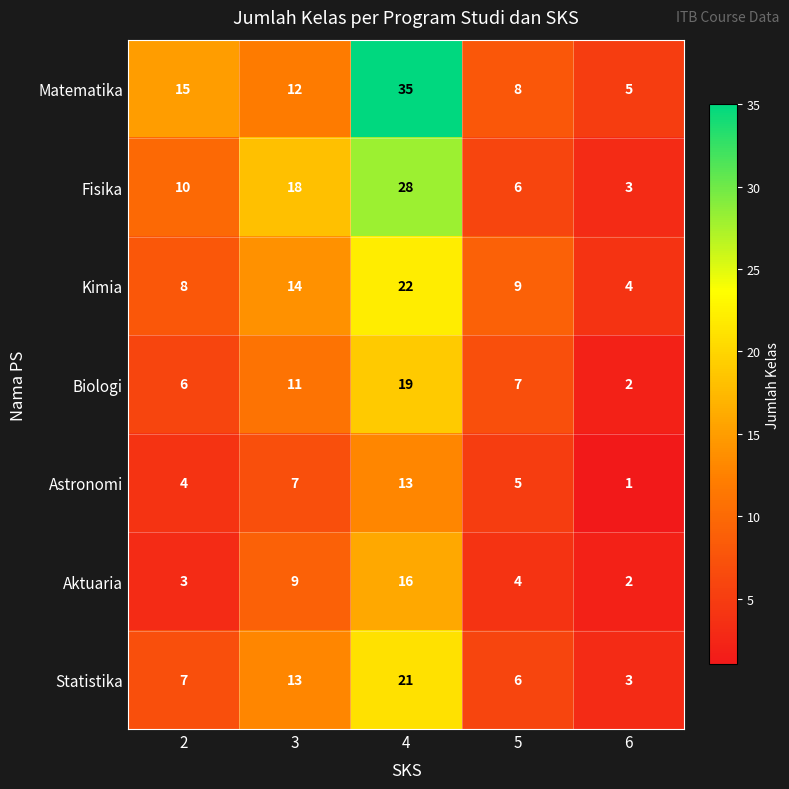

What is the difference between the highest and lowest values at 4?

22